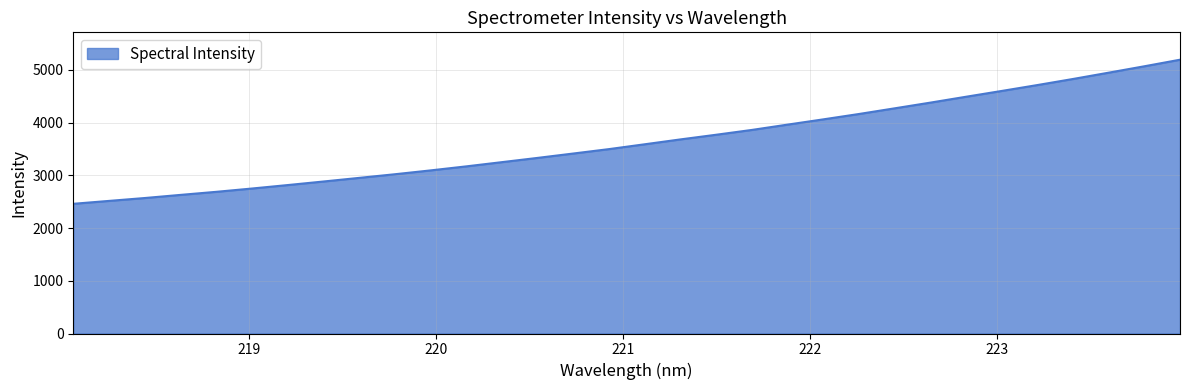

What is the difference between the maximum and minimum values?

2734.1